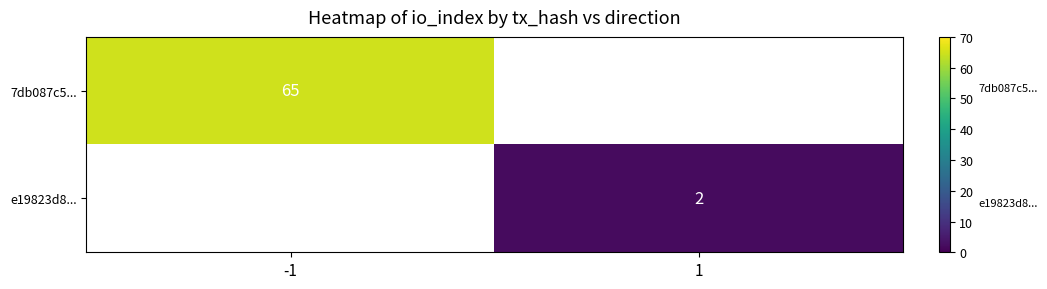

Is the value of e19823d8... at 1 greater than the value of 7db087c5... at -1?

No